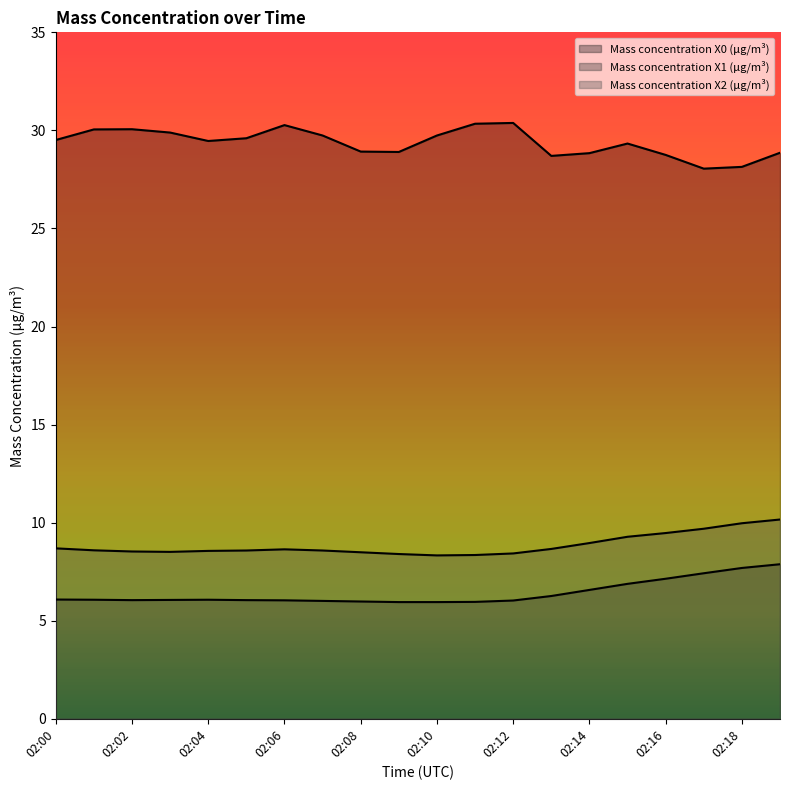

Is the value of Mass concentration X1 (μg/m³) at 02:05 greater than the value of Mass concentration X2 (μg/m³) at 02:15?

No